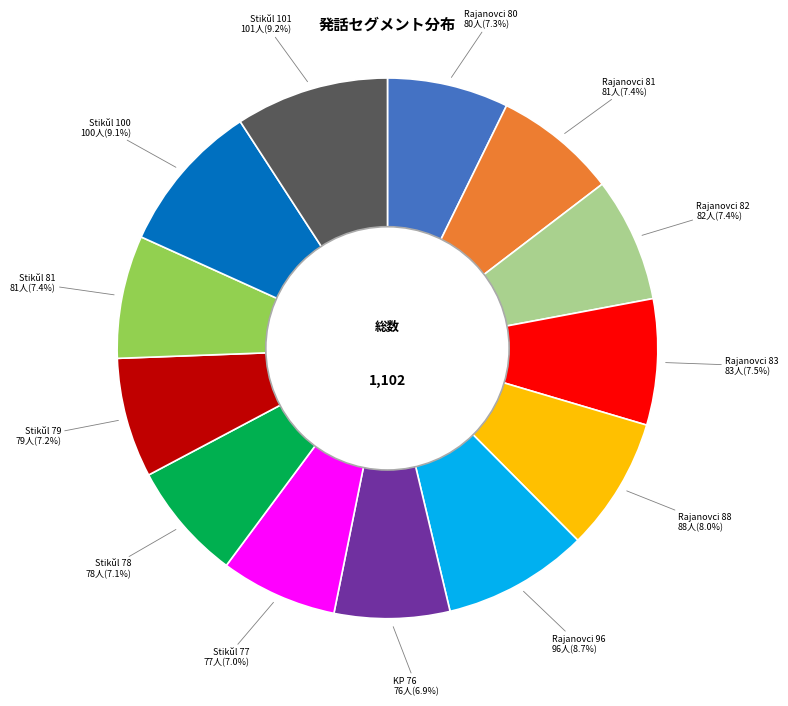

Combined, what portion of the pie is Rajanovci 88 and Rajanovci 83?

15.5%